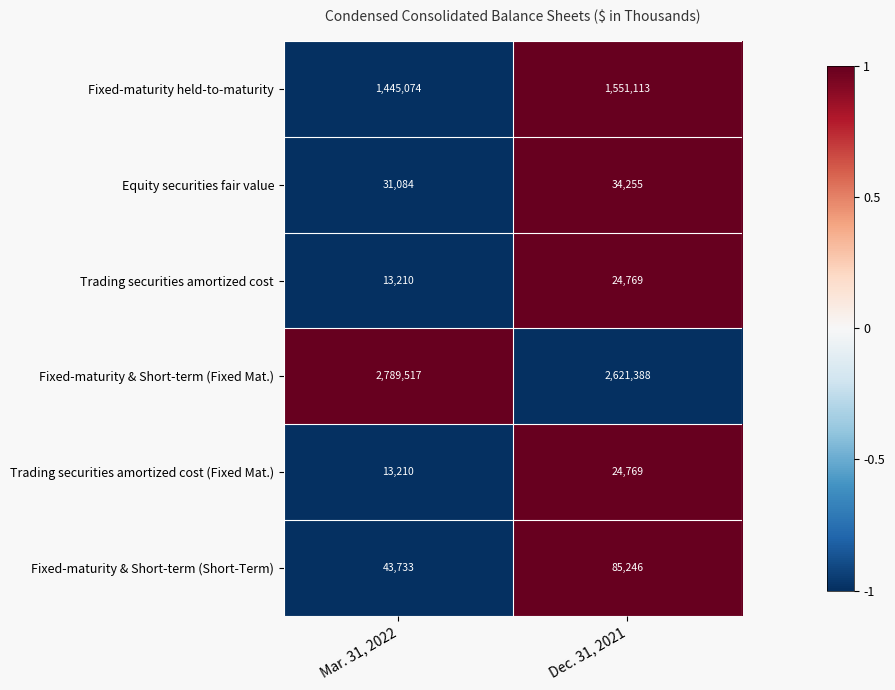

At which category is the sum across all series the highest?

Dec. 31, 2021